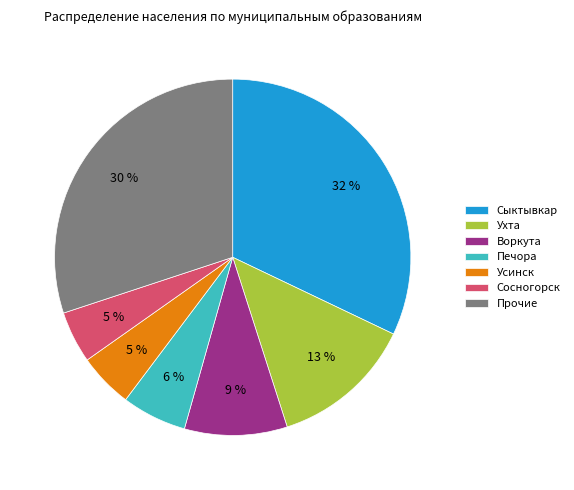

Count the number of slices in the pie.

7